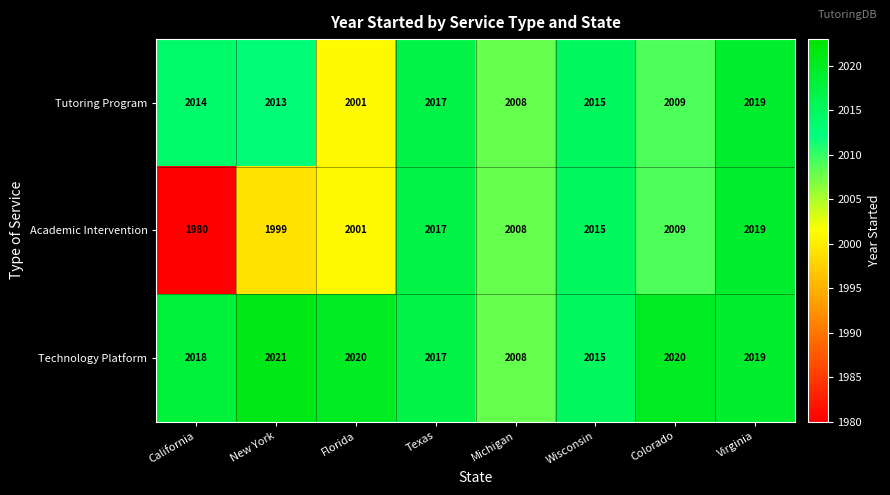

What value does the Academic Intervention series have at Florida, to the nearest 5?

2000